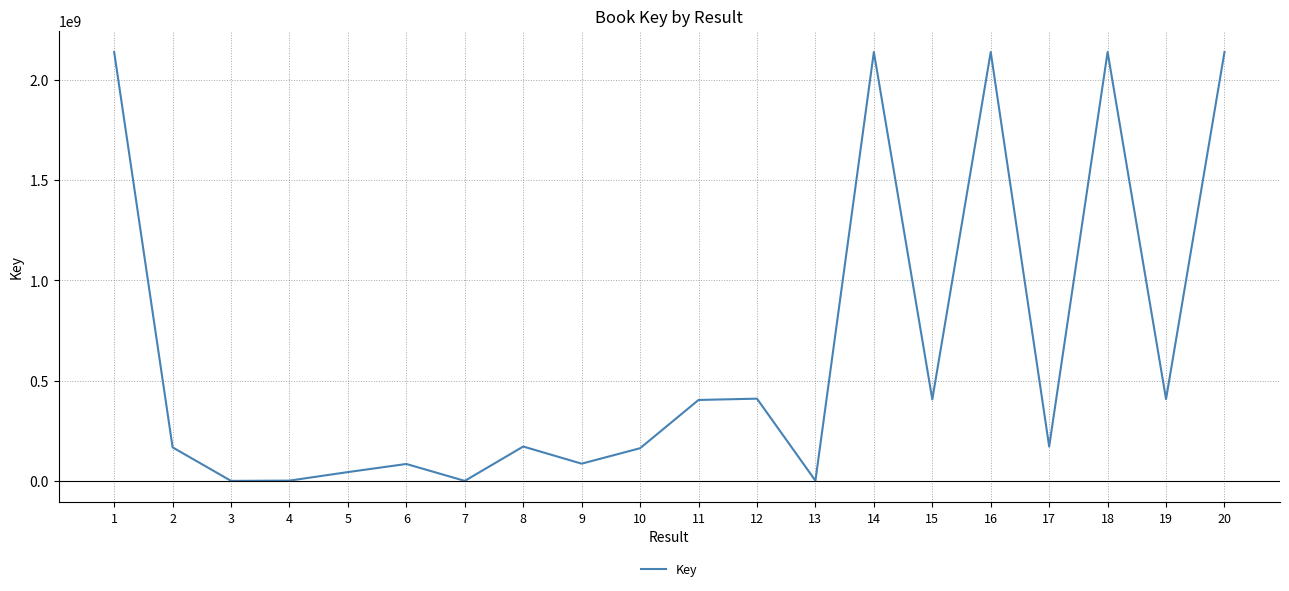

What is the difference between the maximum and minimum values?

2137560699